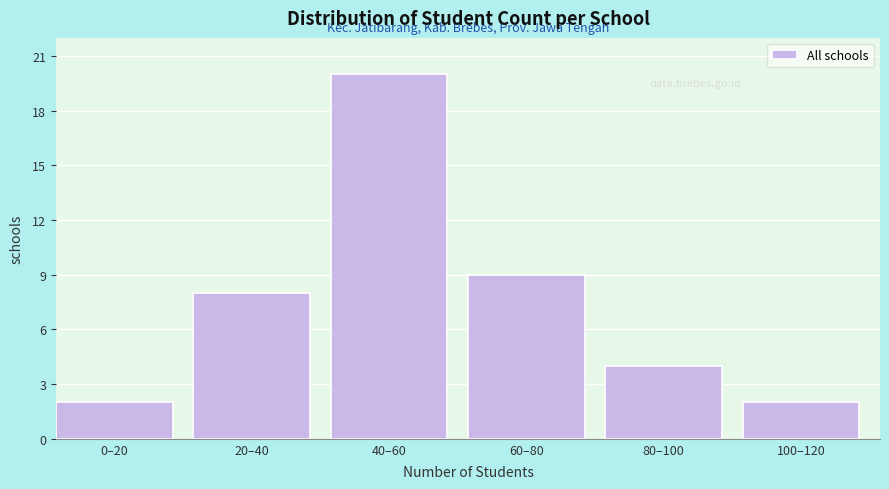

Reading left to right, extract all data points from this chart.

2	8	20	9	4	2